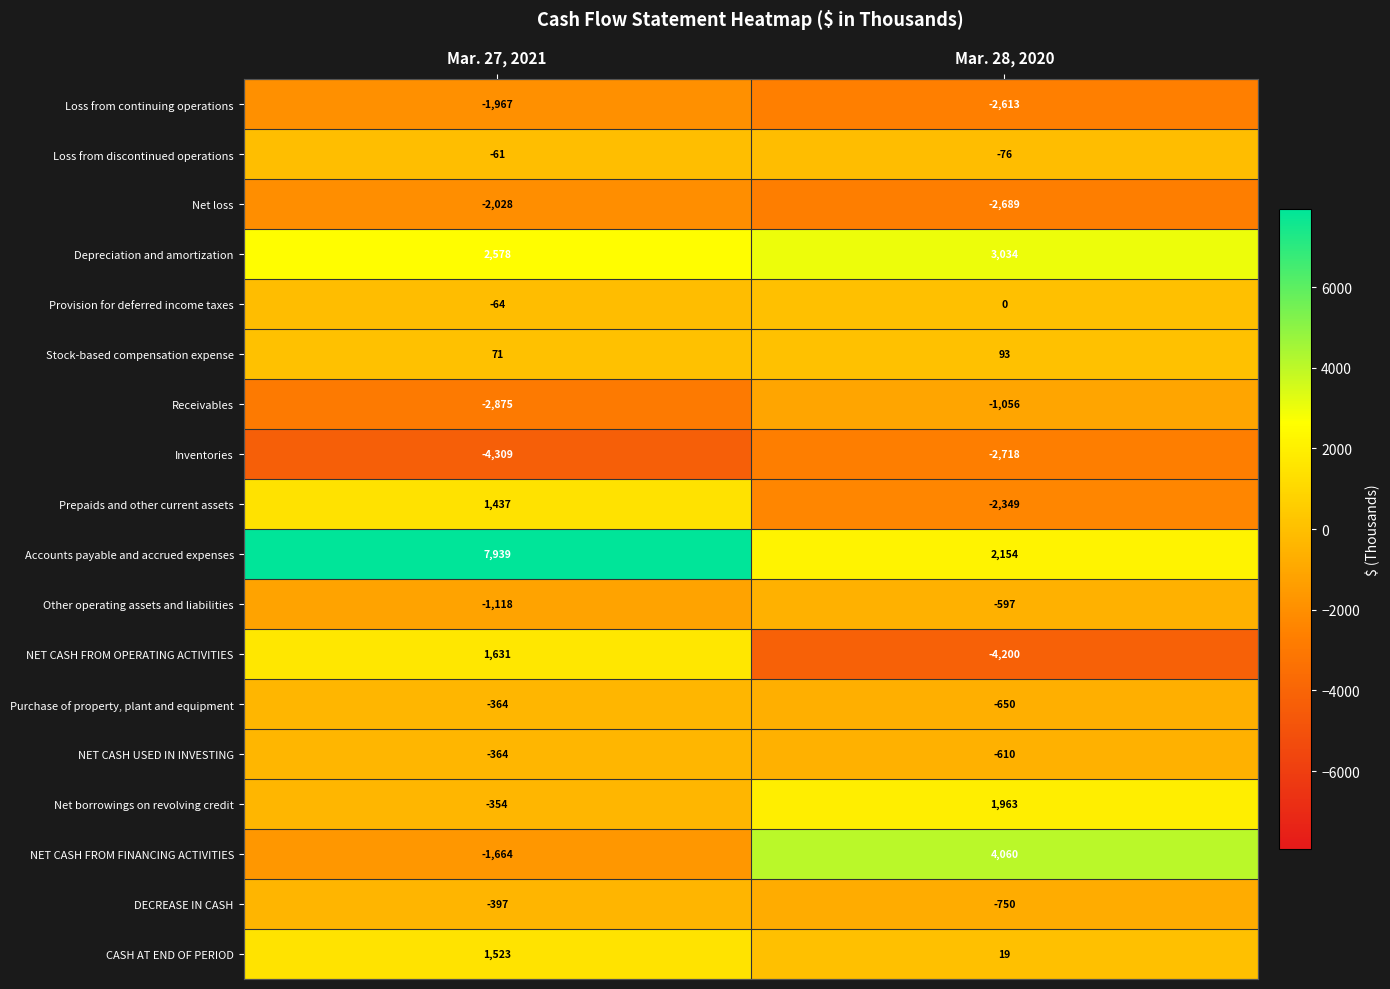

At which label is Receivables closest to -1965?

Mar. 28, 2020